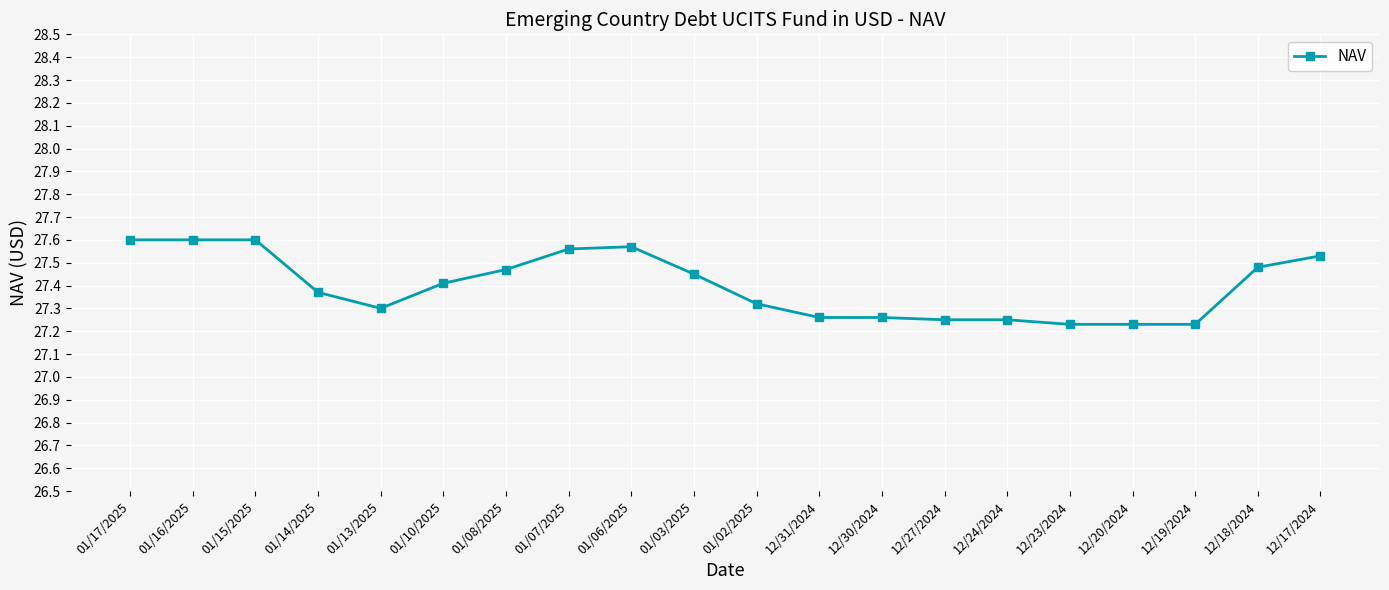

Is it true that the value at 01/17/2025 is 39.6?

False